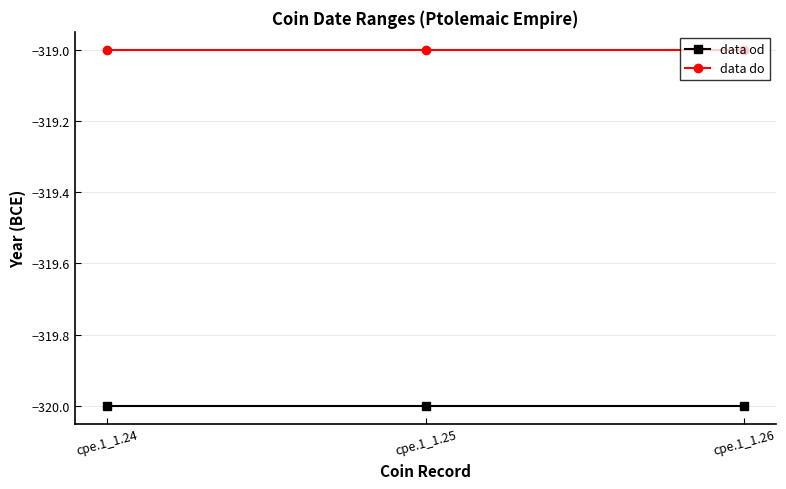

List the series in order of their overall mean, lowest first.

data od, data do